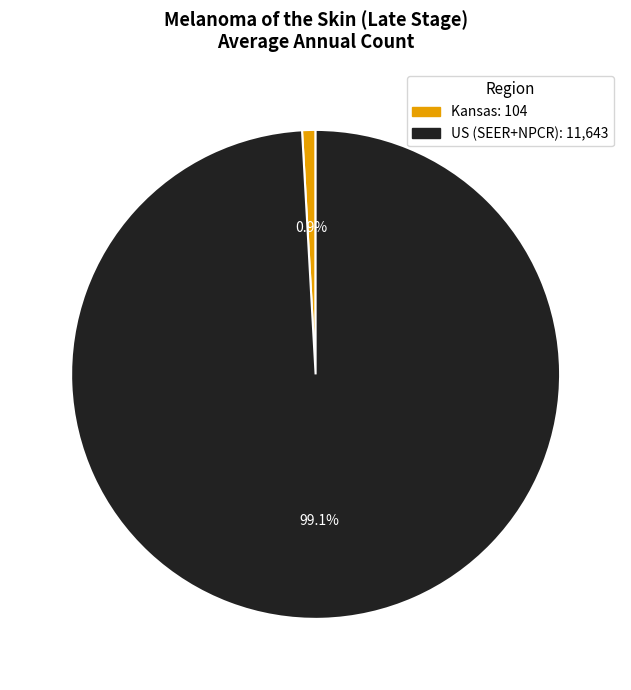

To the nearest percent, what is the combined percentage of Kansas and US (SEER+NPCR)?

100%